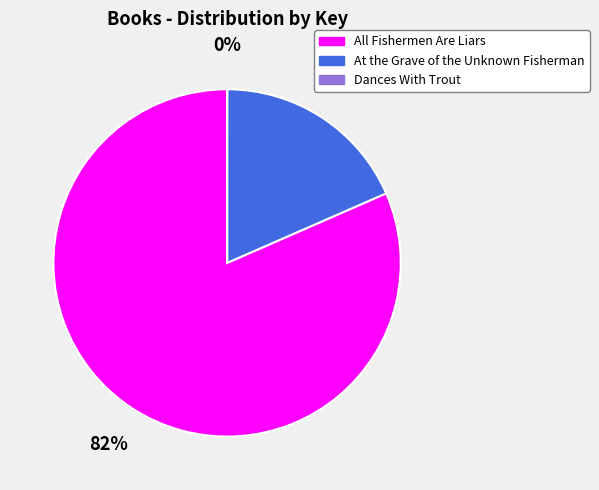

Is the sum of At the Grave of the Unknown Fisherman and All Fishermen Are Liars greater than half?

Yes